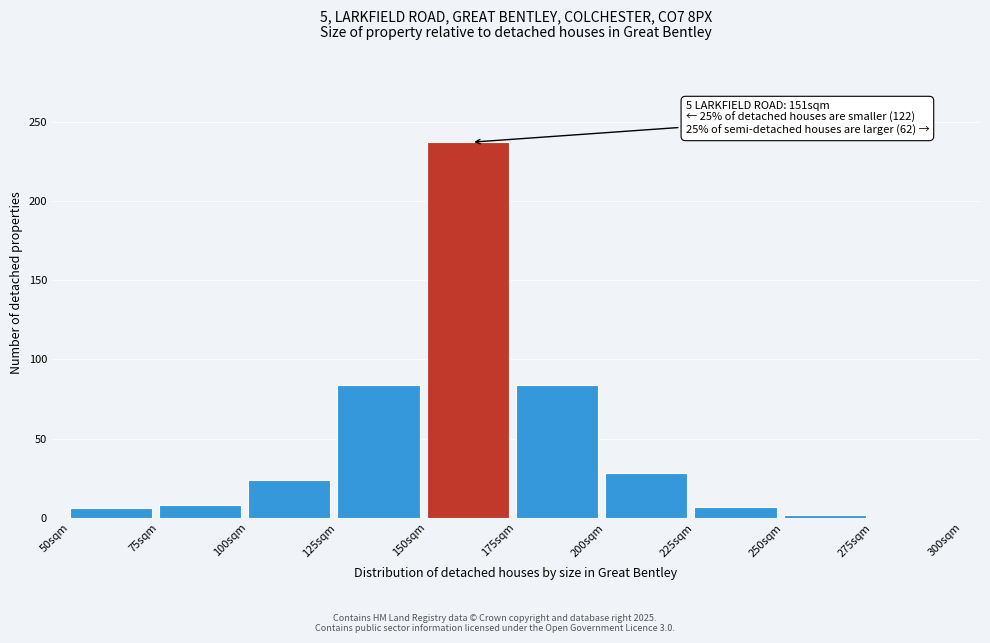

What is the maximum value shown in the chart?

237